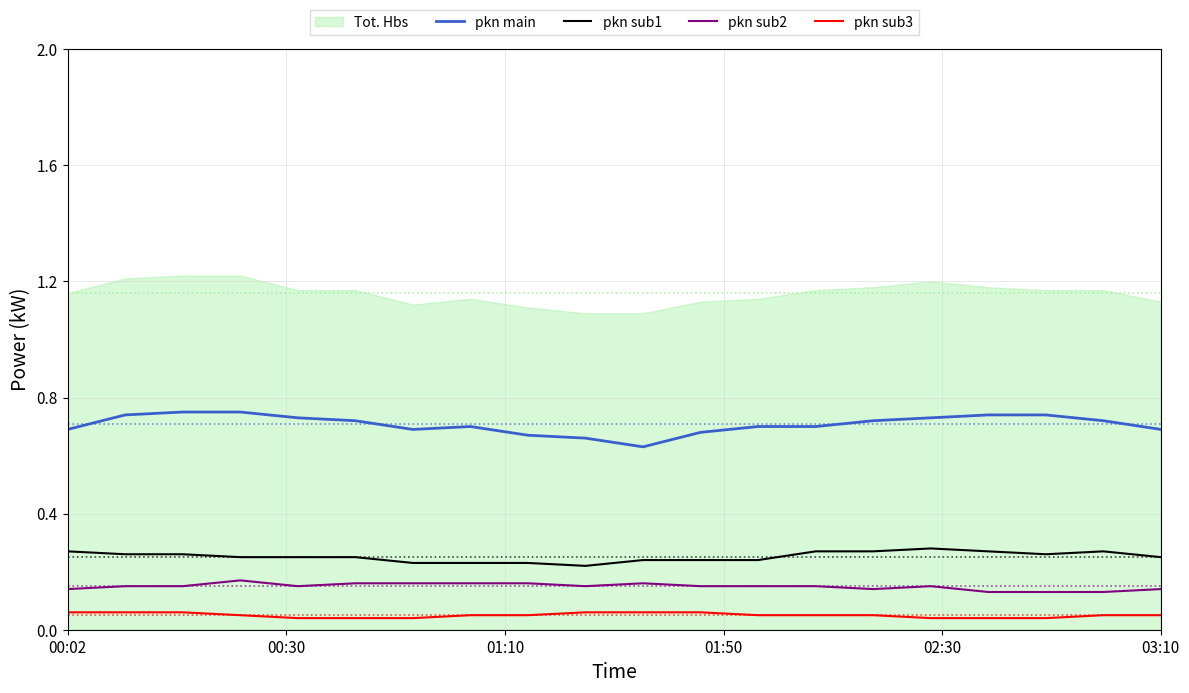

True or false: pkn sub2 and pkn sub3 intersect in this chart.

False